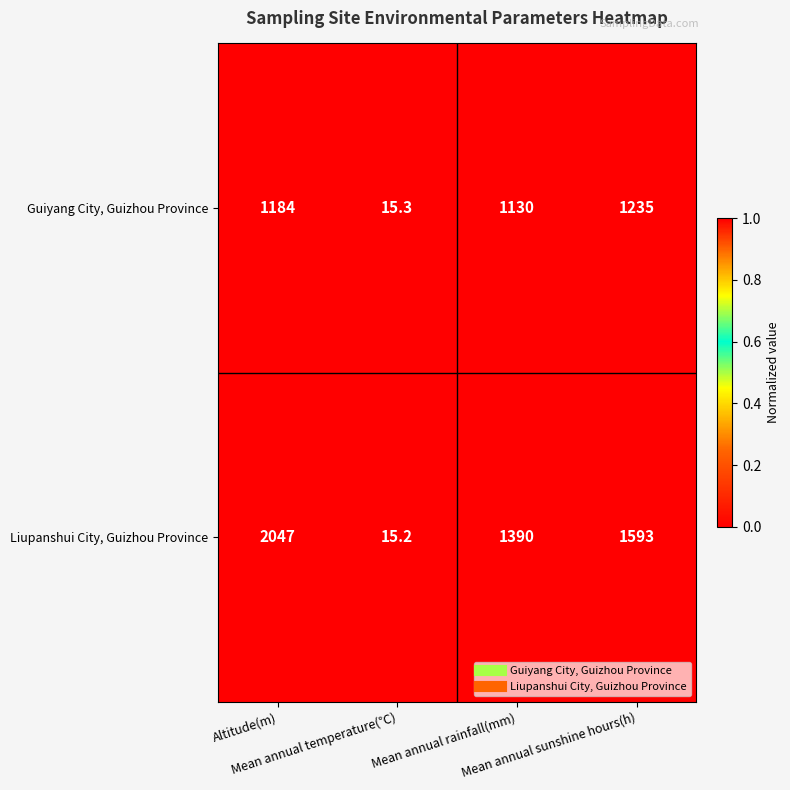

What is the total value across all series at Mean annual sunshine hours(h)?

2828.0